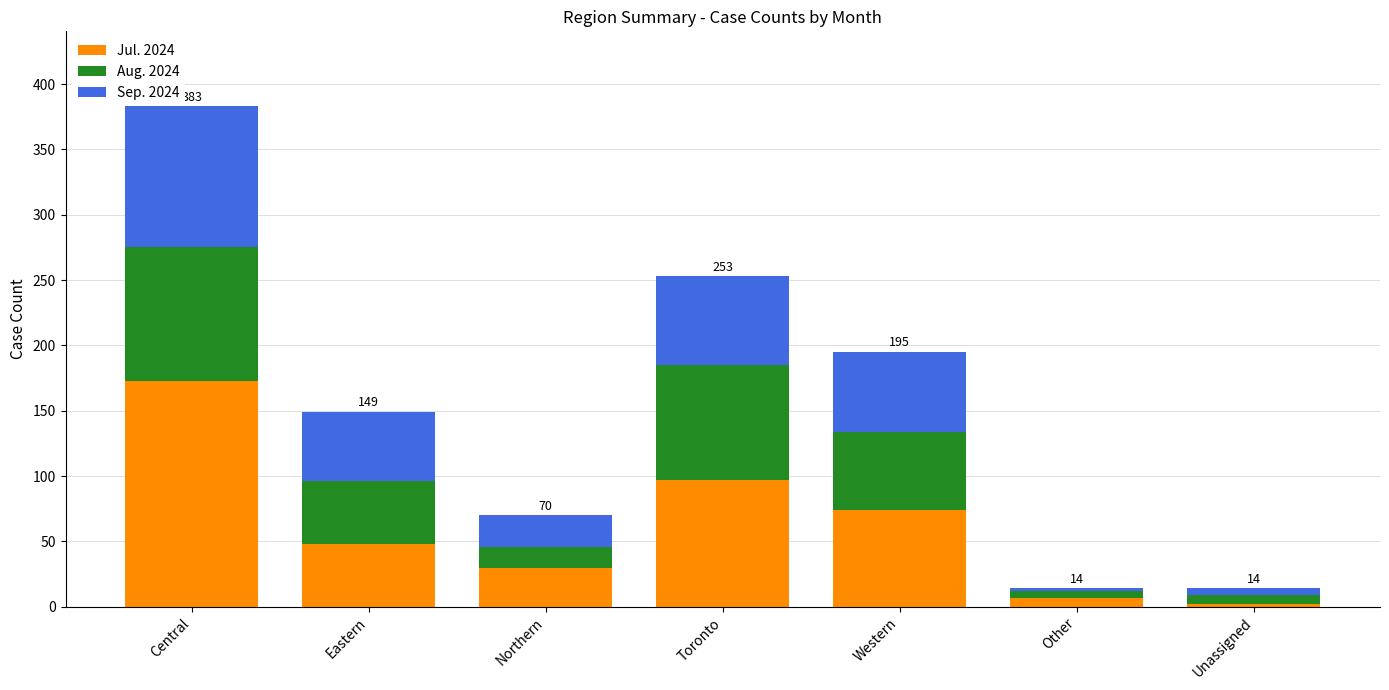

What is the average value of the Jul. 2024 series?

62